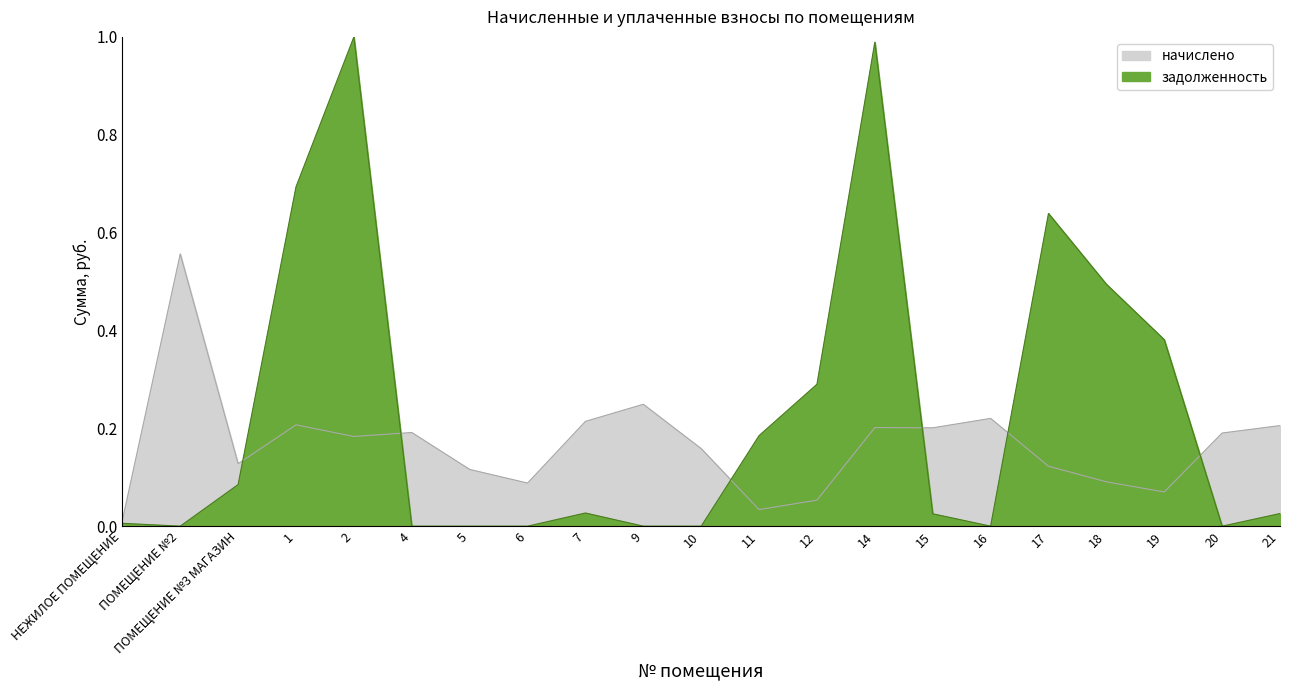

How many data points in задолженность are above 0?

13